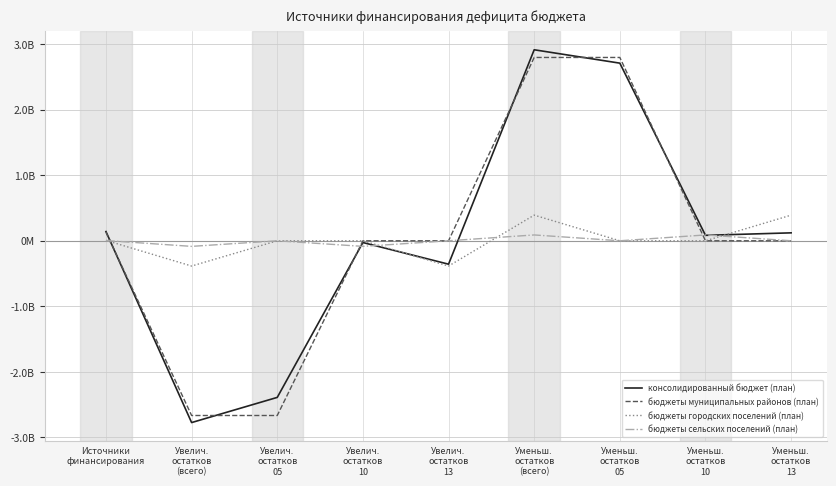

What is the label of the 7th point from the right?

Увелич.
остатков
05